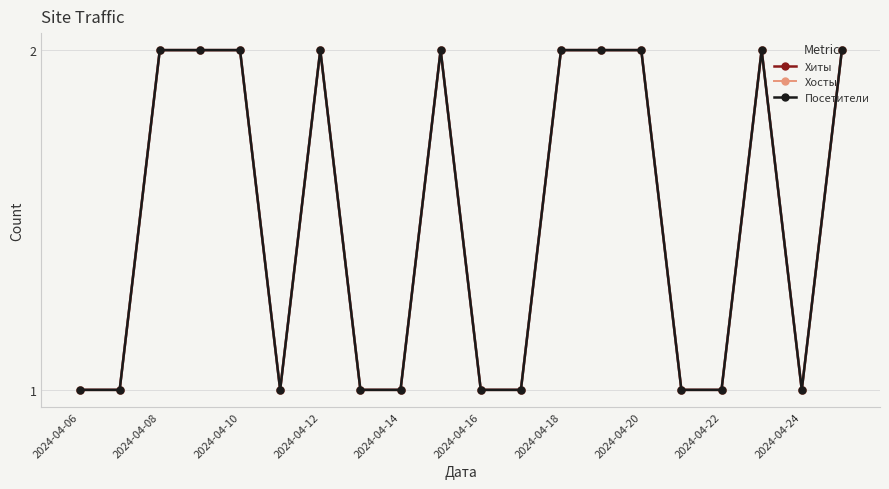

Is this an area chart (filled region under the line)?

No